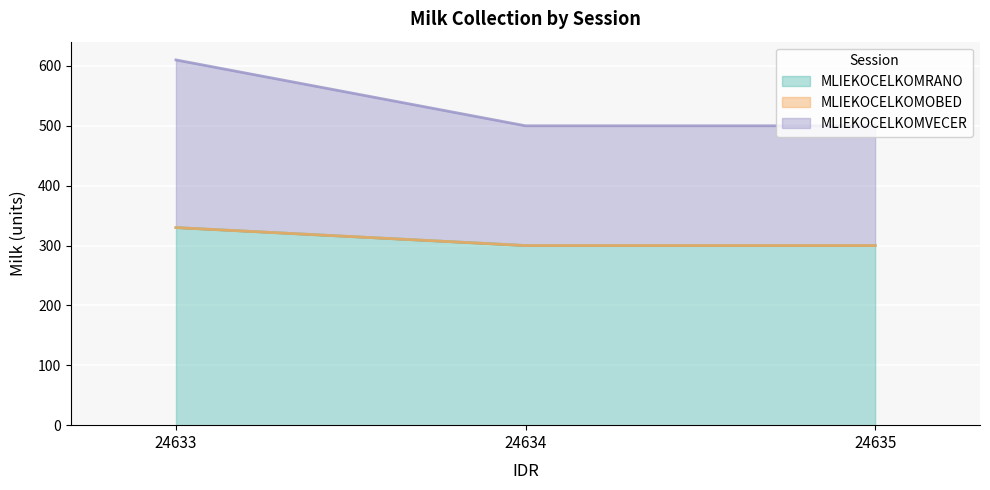

At which label is MLIEKOCELKOMVECER line closest to 555?

24633